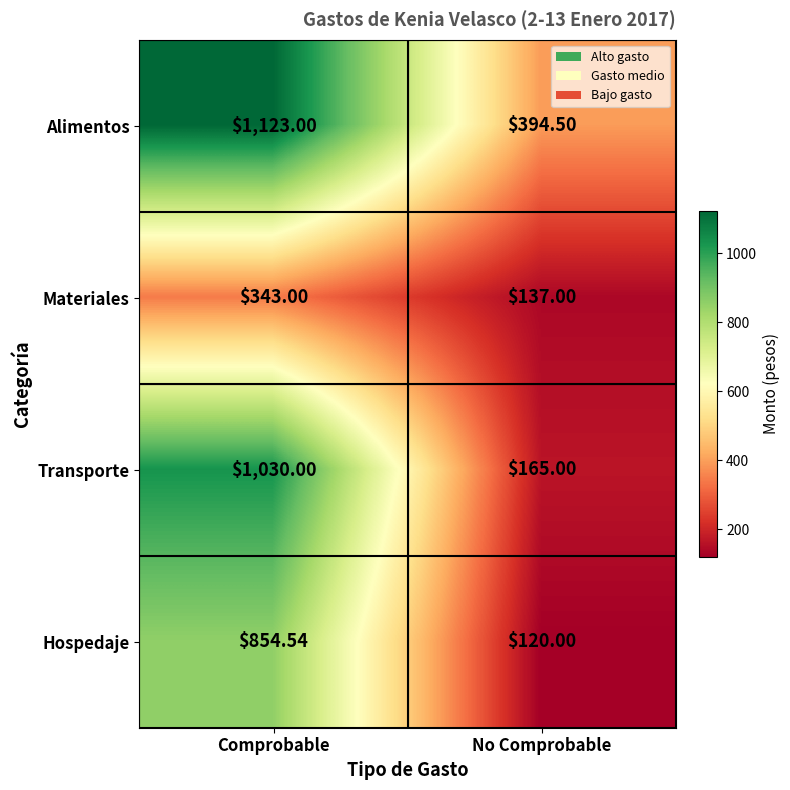

What is the total value across all series at No Comprobable?

816.5